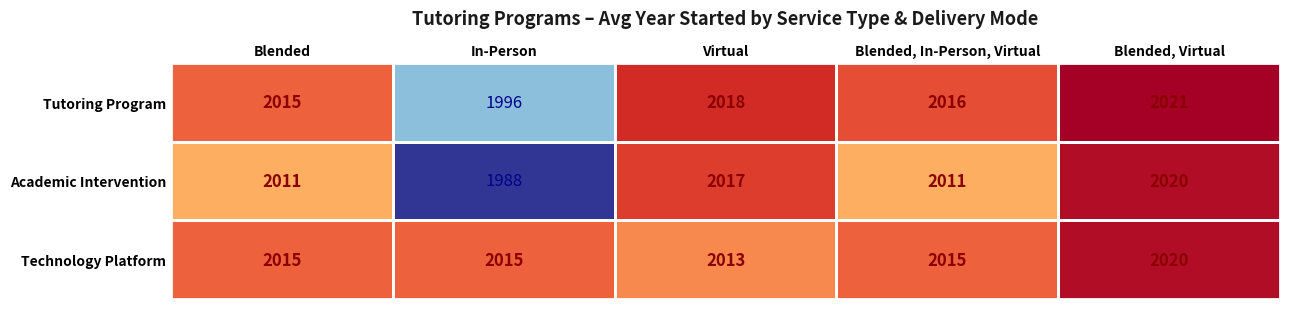

Is it true that Technology Platform equals 2929 at In-Person?

False